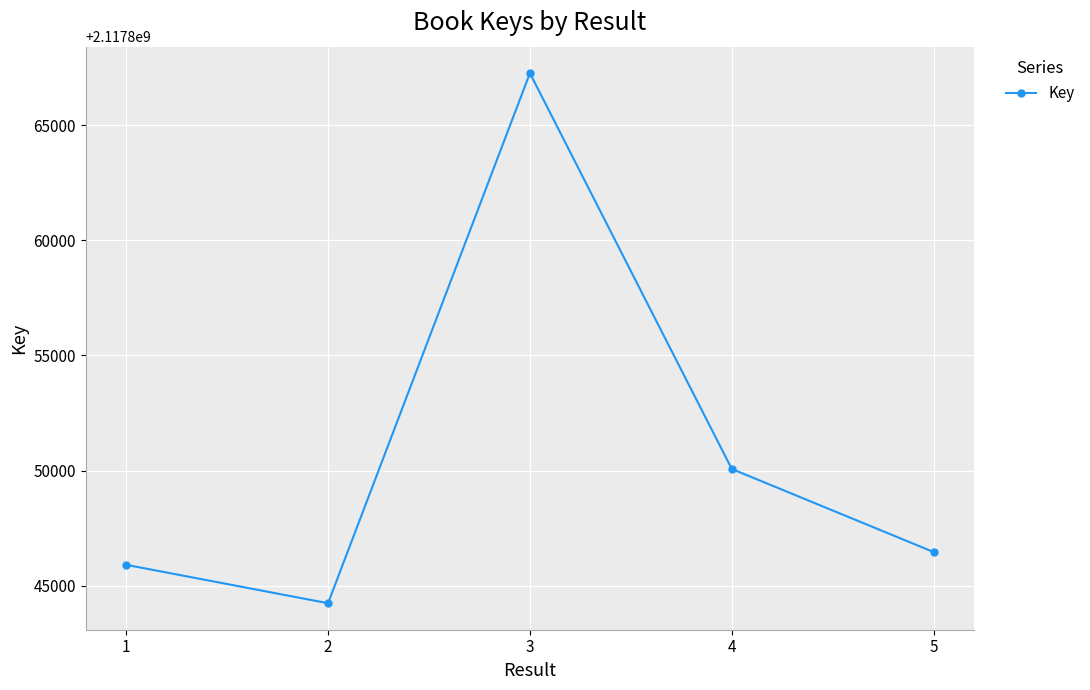

The value at 3 is 2117867254. True or false?

True